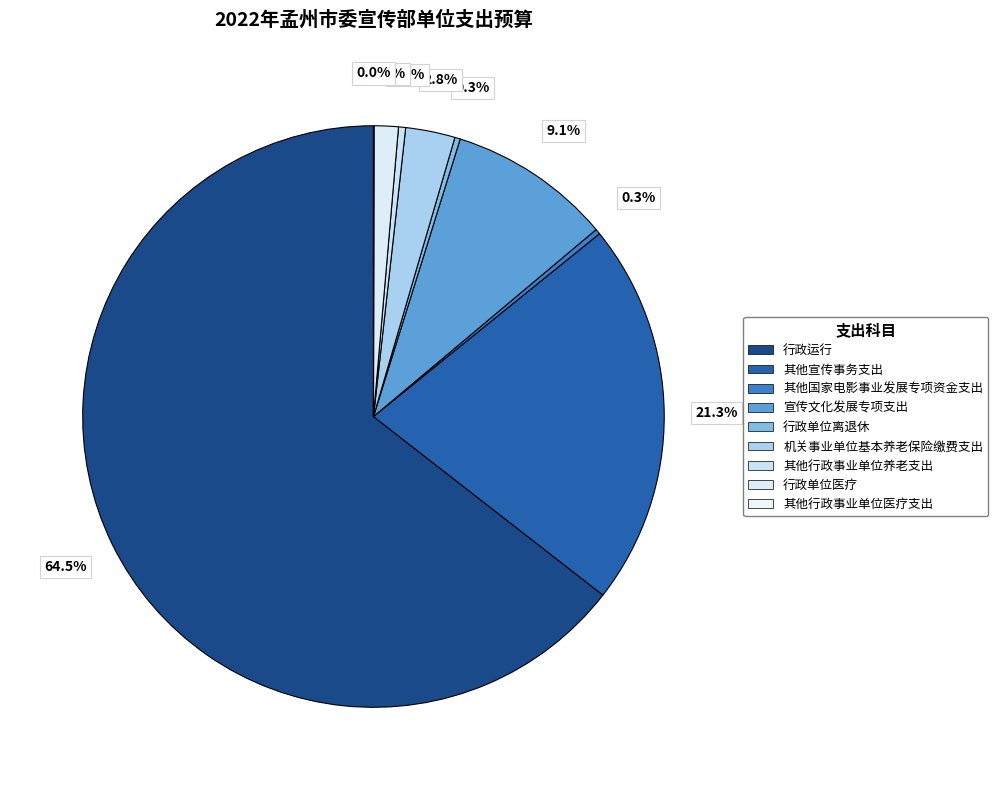

Between 其他宣传事务支出 and 行政单位医疗, which is larger?

其他宣传事务支出